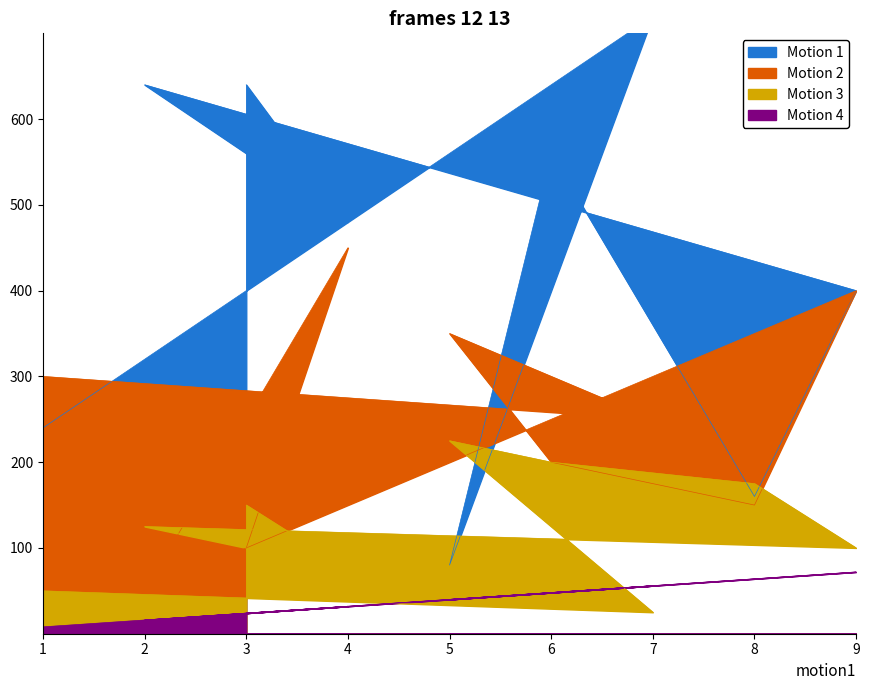

True or false: Motion 4 has a value of 126 at 9.

False